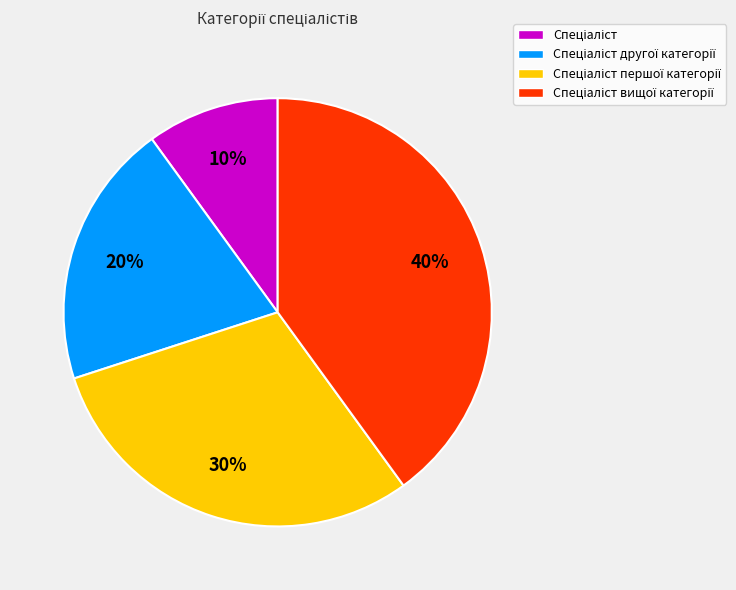

How many segments does this pie chart have?

4